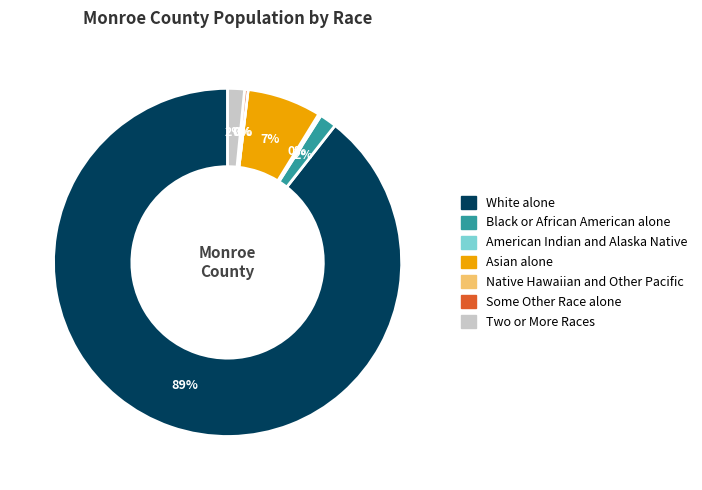

True or false: White alone accounts for 75% of the total.

False